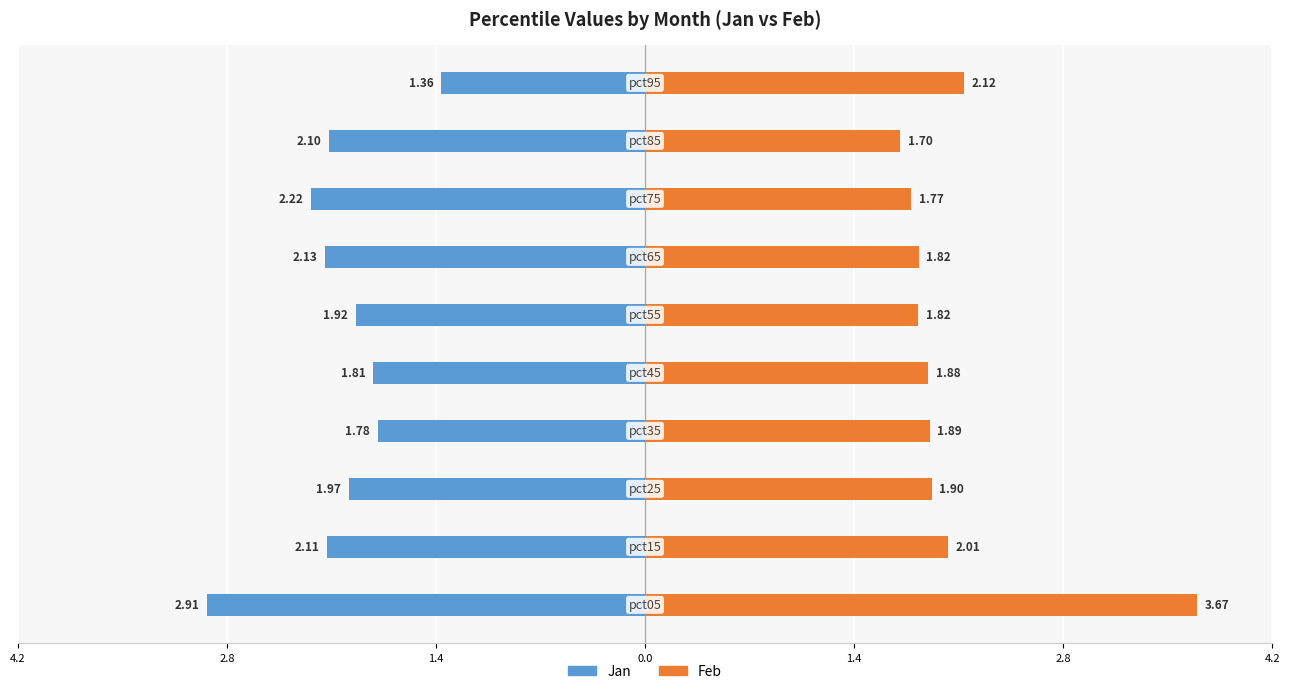

What is the greatest value displayed?

3.7